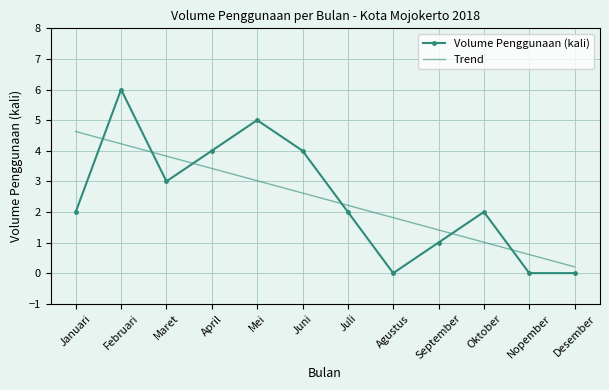

Reading left to right, transcribe all the data shown in this chart.

Volume Penggunaan (kali): 2.0	6.0	3.0	4.0	5.0	4.0	2.0	0.0	1.0	2.0	0.0	0.0
Trend: 4.6	4.2	3.8	3.4	3.0	2.6	2.2	1.8	1.4	1.0	0.6	0.2